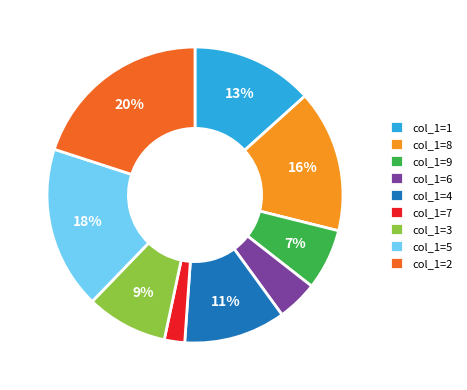

To the nearest percent, what percentage of the pie is col_1=4?

11%